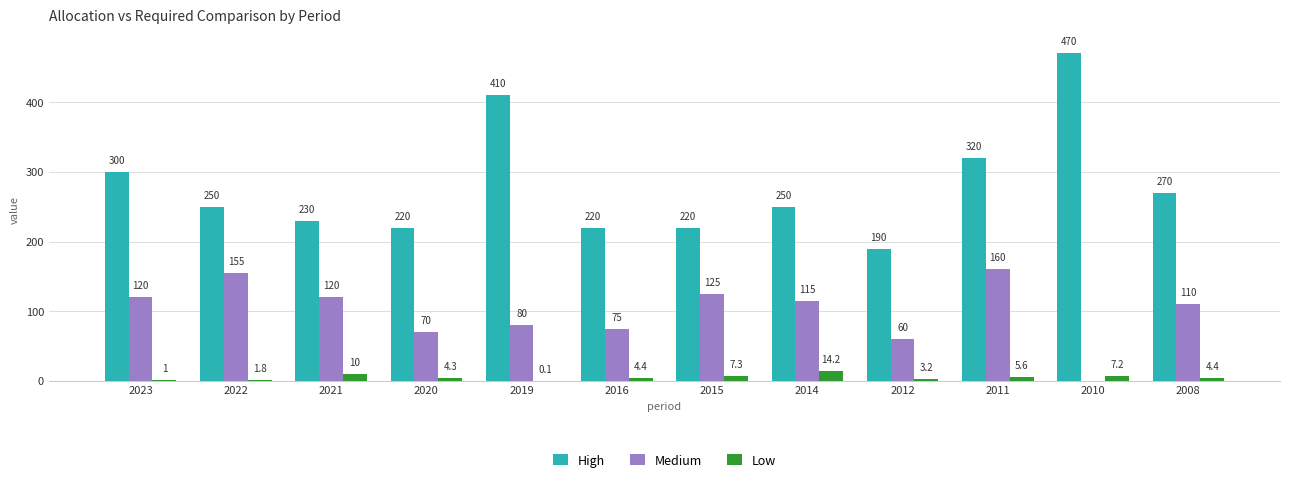

Reading left to right, transcribe all the data shown in this chart.

High: 2023=300.0	2022=250.0	2021=230.0	2020=220.0	2019=410.0	2016=220.0	2015=220.0	2014=250.0	2012=190.0	2011=320.0	2010=470.0	2008=270.0
Medium: 2023=120.0	2022=155.0	2021=120.0	2020=70.0	2019=80.0	2016=75.0	2015=125.0	2014=115.0	2012=60.0	2011=160.0	2010=0.0	2008=110.0
Low: 2023=1.0	2022=1.8	2021=10.0	2020=4.3	2019=0.1	2016=4.4	2015=7.3	2014=14.2	2012=3.2	2011=5.6	2010=7.2	2008=4.4